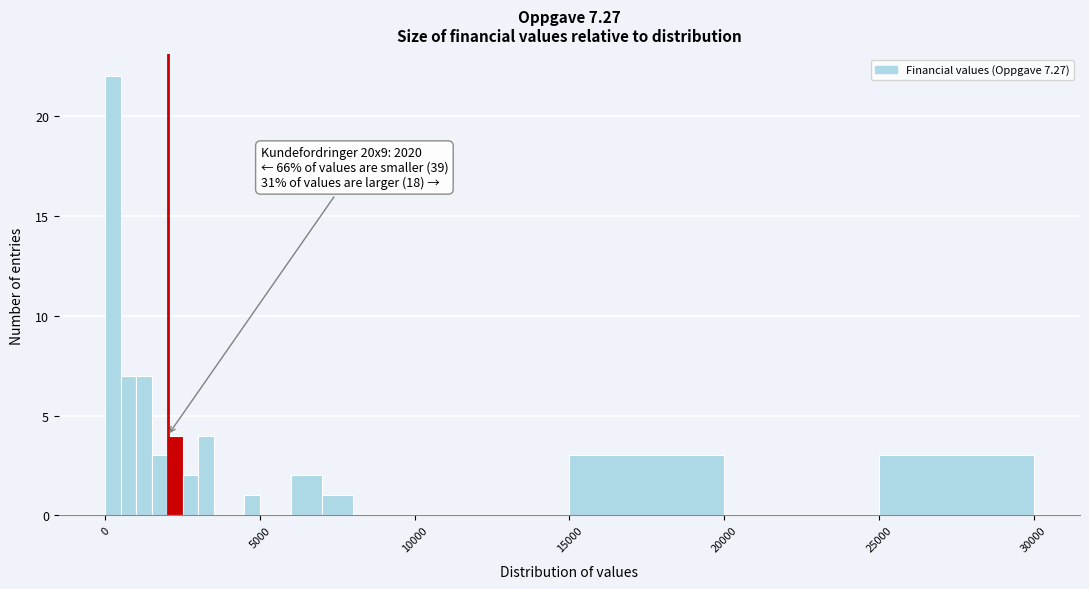

Read against the x-axis, roughly where is the centre of the tallest bar?

500